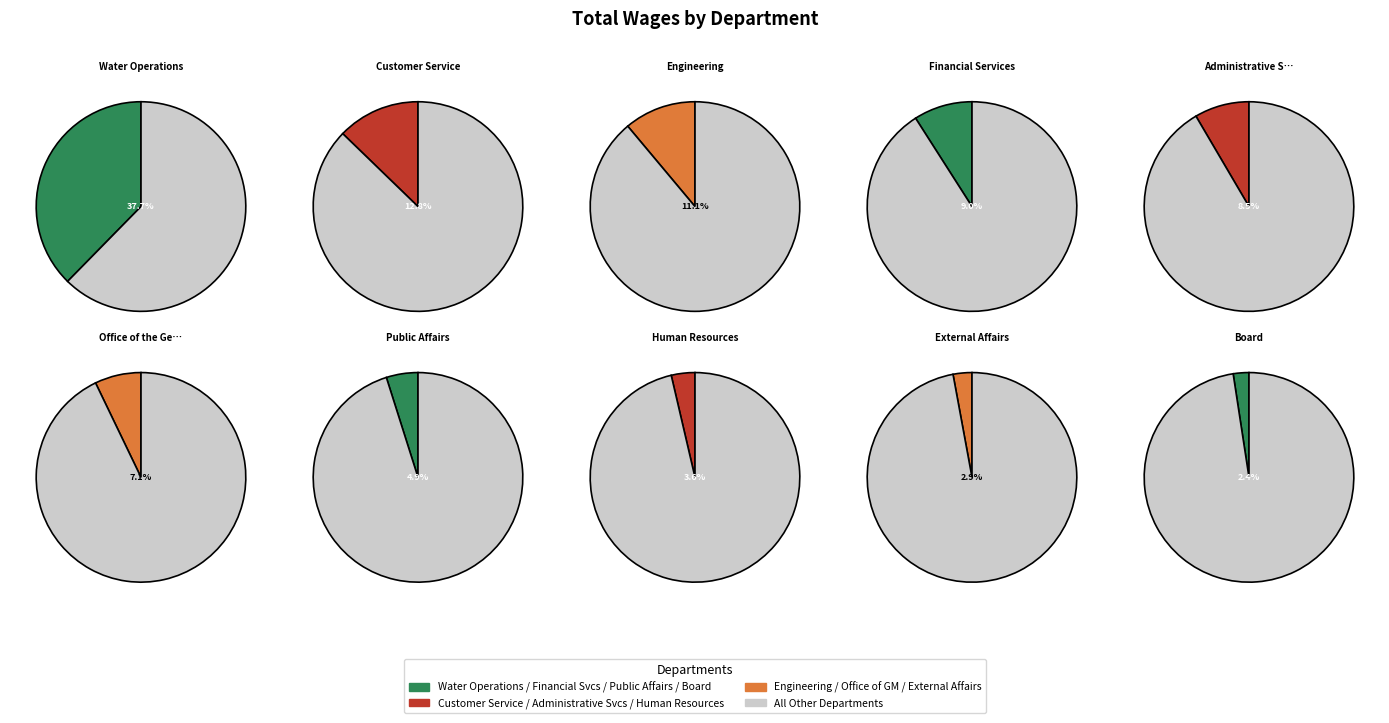

The Water Operations slice represents 38% of the pie. True or false?

True